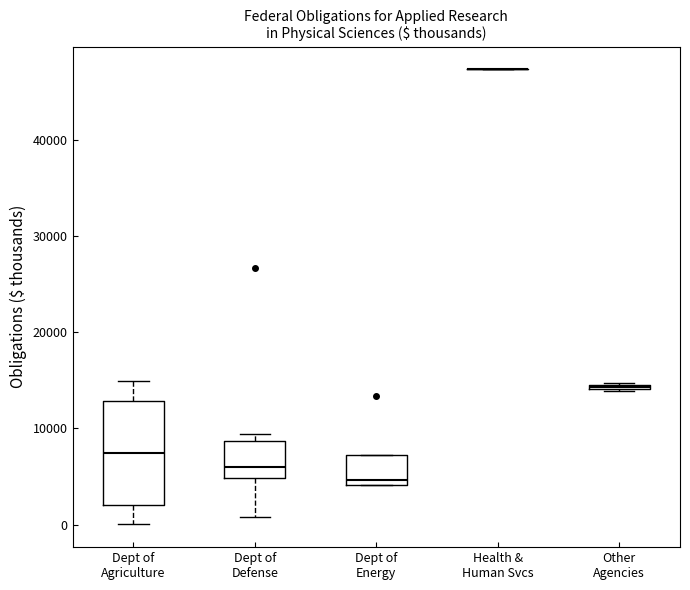

Comparing the boxes themselves (not the whiskers), which one is the tallest?

Dept of Agriculture